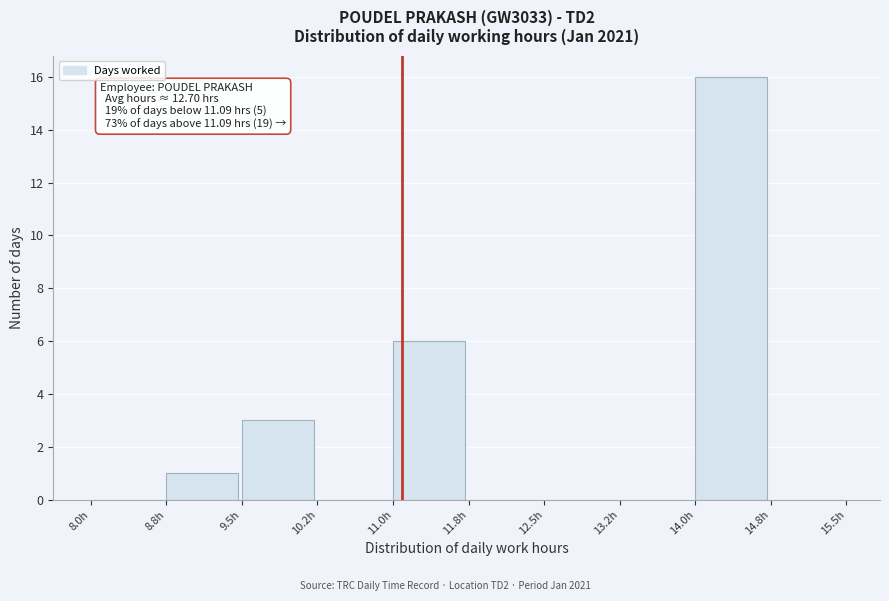

Which range on the x-axis has the tallest bar?

14.00 to 14.75